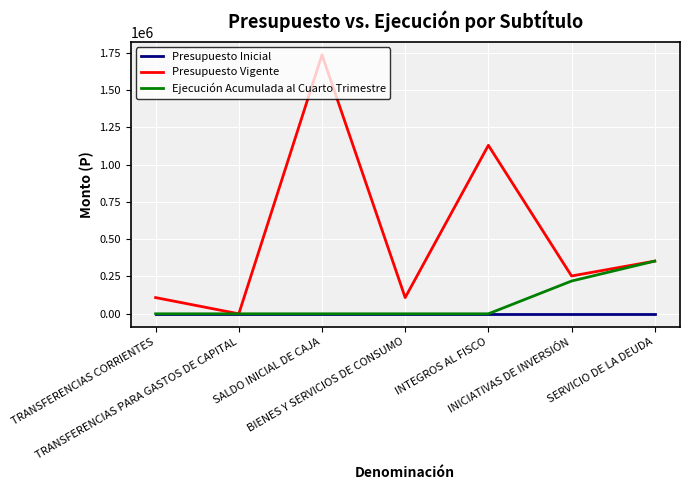

Rank the series by their maximum value, from highest to lowest.

Presupuesto Vigente, Ejecución Acumulada al Cuarto Trimestre, Presupuesto Inicial